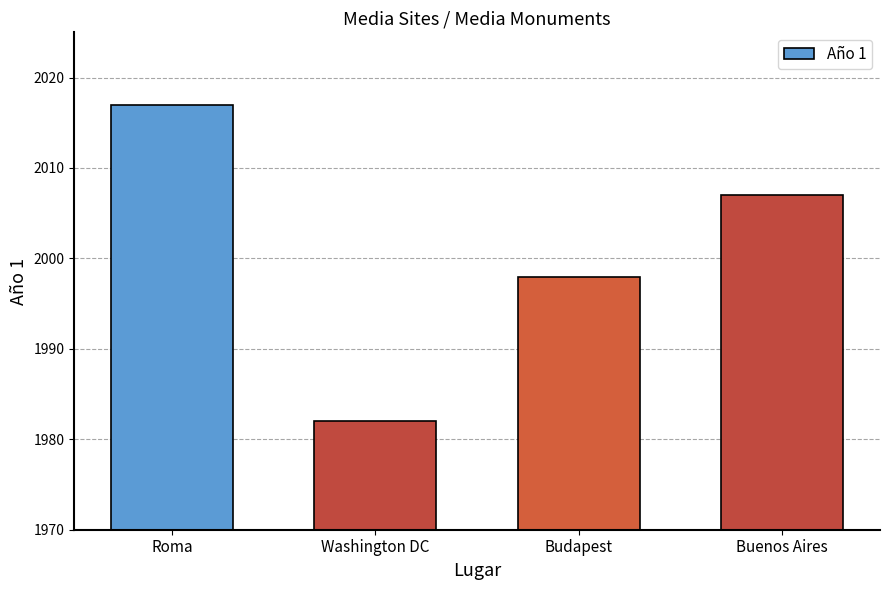

Which has a higher value, Budapest or Washington DC?

Budapest